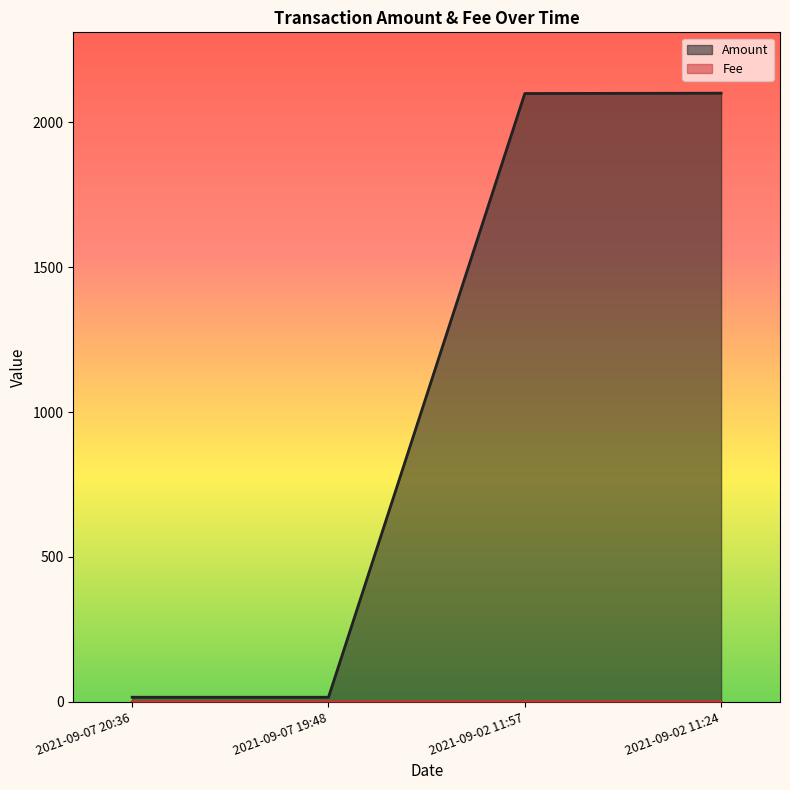

True or false: Amount has more than 1 points higher than both neighbors.

False